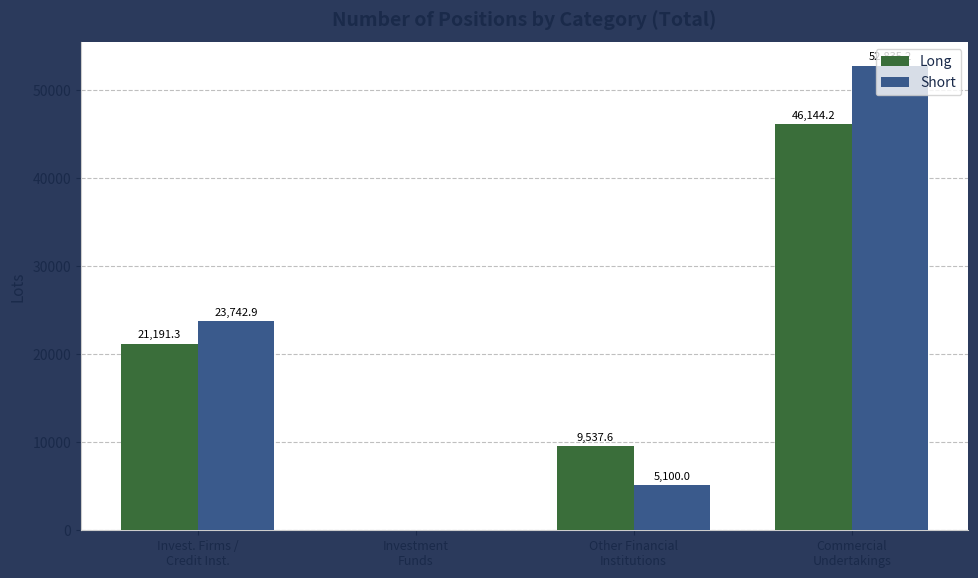

What is the sum of all Long values?

76873.1